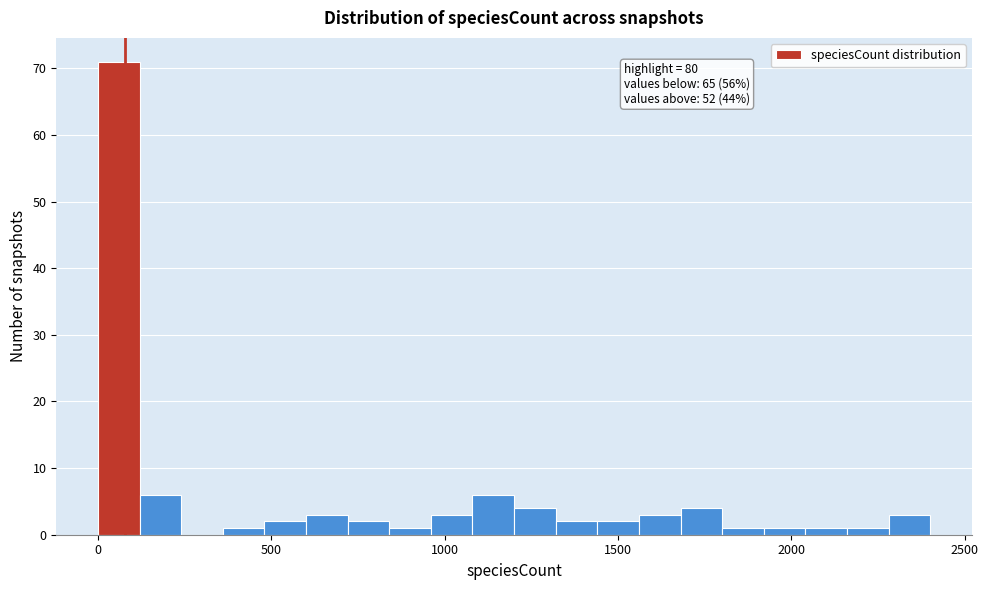

Around what value on the x-axis is the tallest bar? Give the approximate position of its centre, as read against the axis.

50